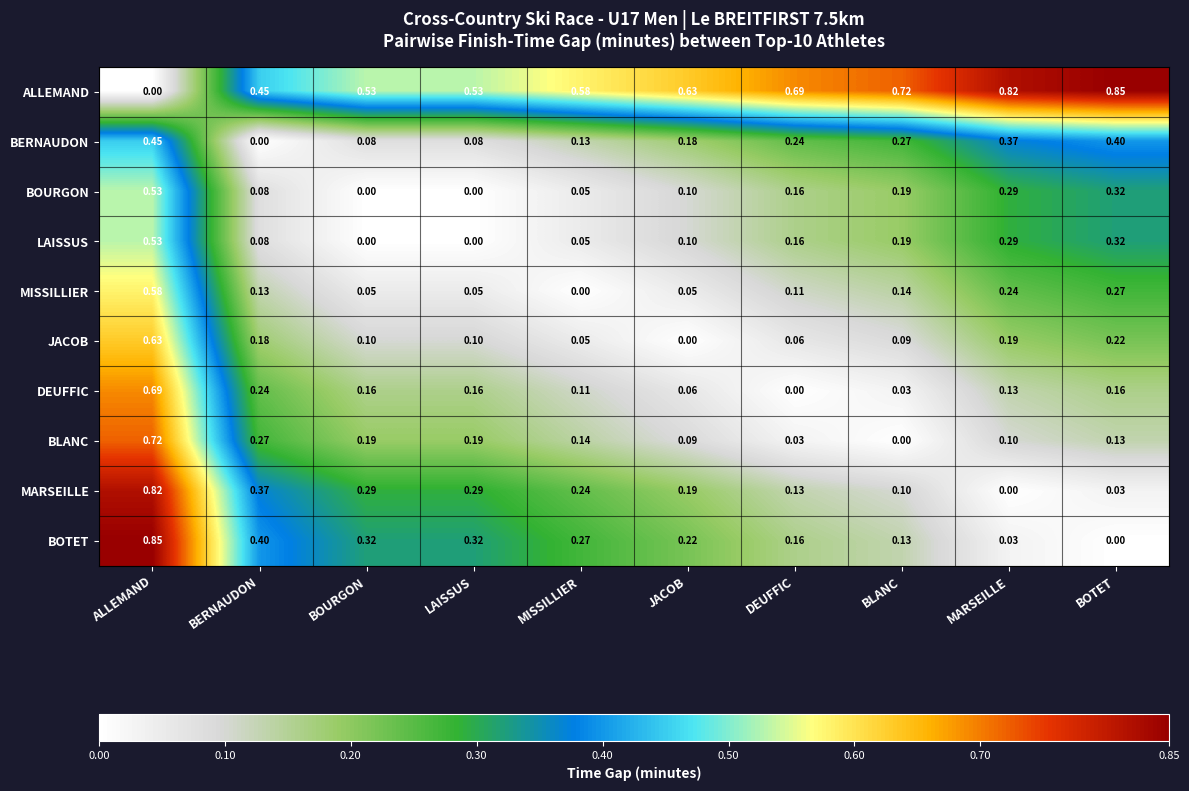

Which series has the largest total across all categories?

ALLEMAND